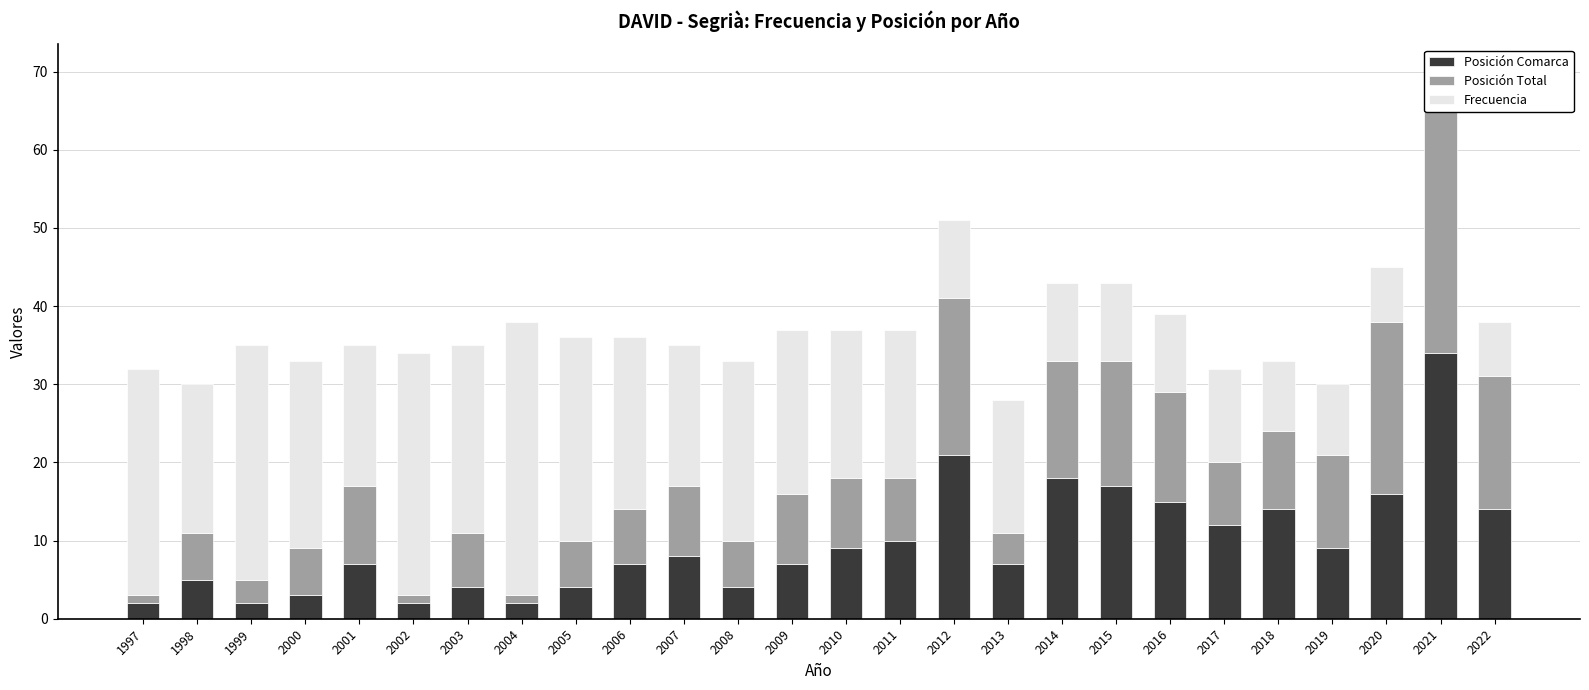

How many categories are shown in the chart?

26